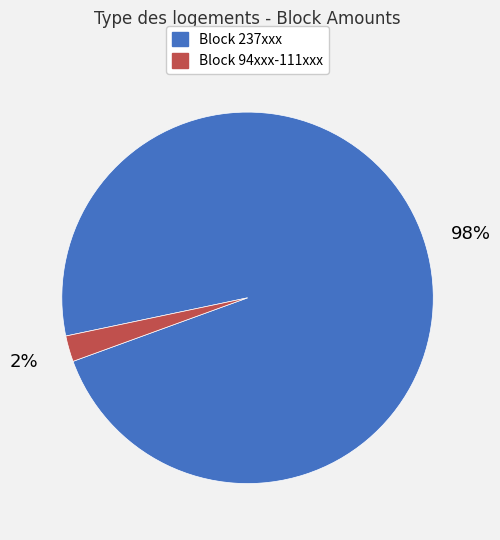

Do Block 237xxx and Block 94xxx-111xxx together represent more than half of the pie?

Yes